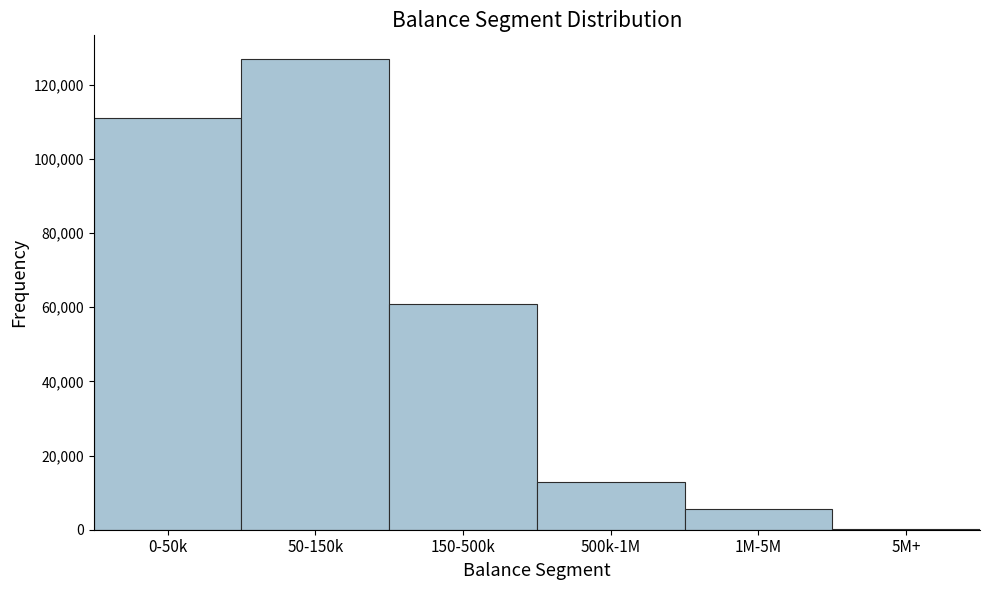

Reading right to left, list all the values displayed in this chart.

5M+=200	1M-5M=5500	500k-1M=13000	150-500k=61000	50-150k=127000	0-50k=111000